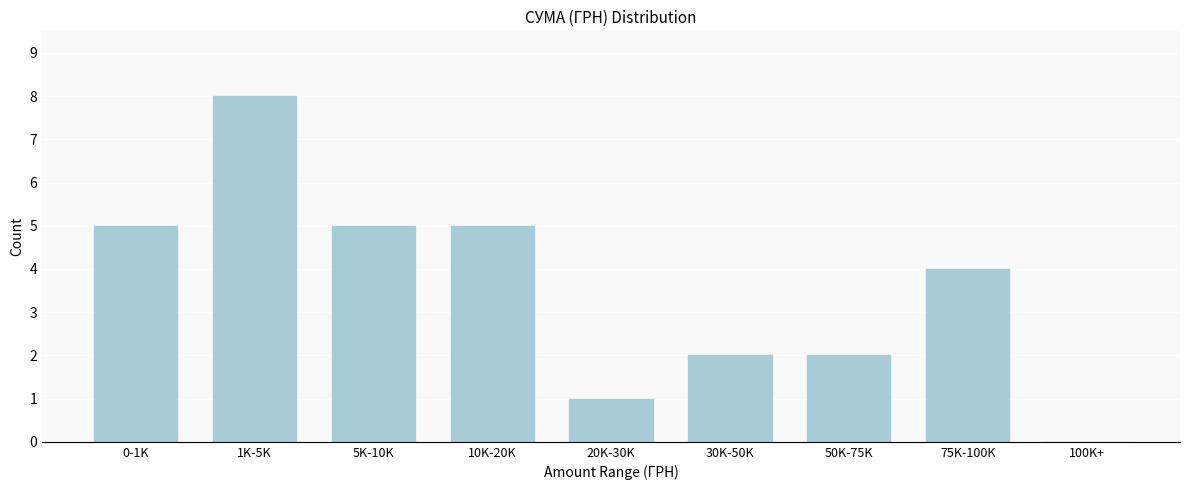

Reading left to right, extract all data points from this chart.

0-1K=5	1K-5K=8	5K-10K=5	10K-20K=5	20K-30K=1	30K-50K=2	50K-75K=2	75K-100K=4	100K+=0